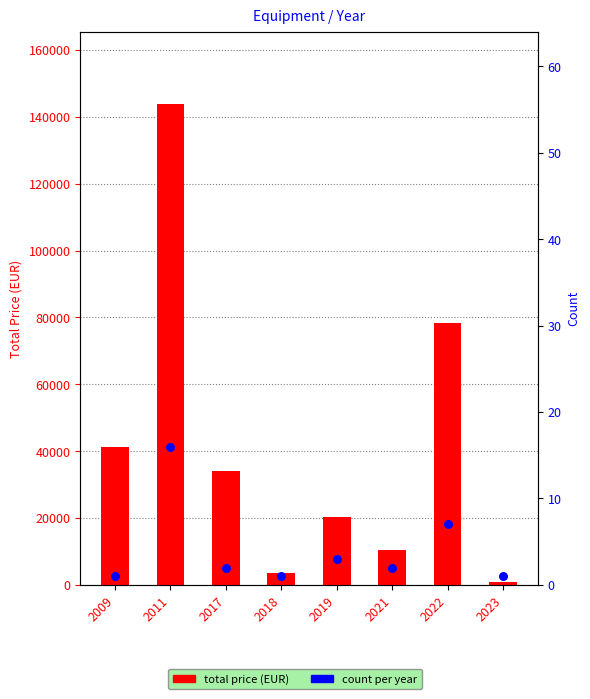

At how many categories does at least one series exceed 22160?

4